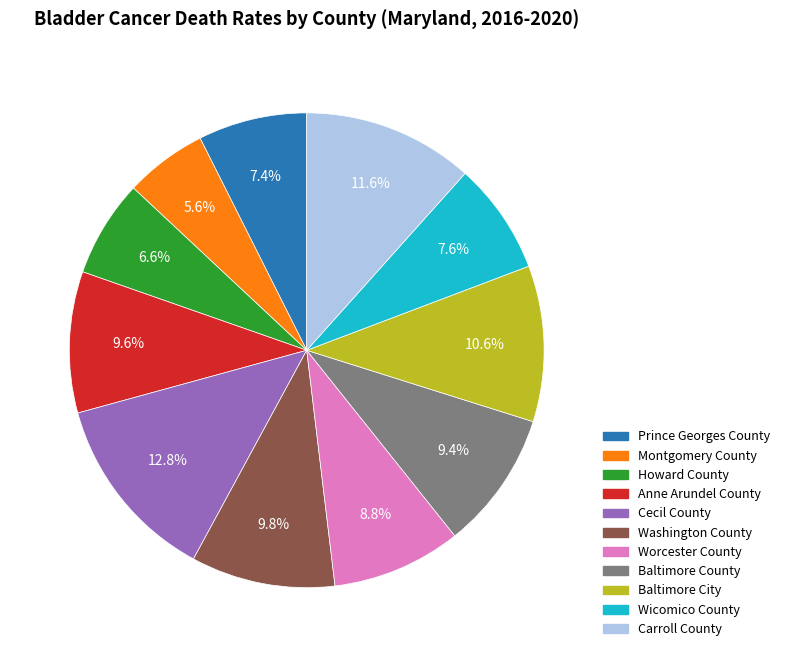

What is the smallest slice in the pie chart?

Montgomery County